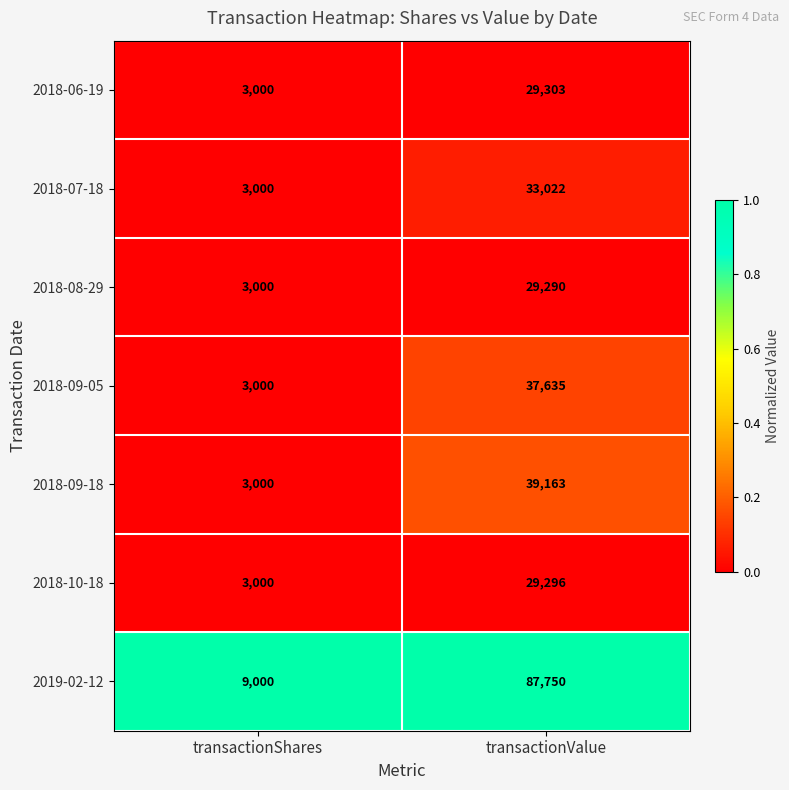

Reading right to left, what are all the values shown in this chart?

2018-06-19: transactionValue=29303	transactionShares=3000
2018-07-18: transactionValue=33022	transactionShares=3000
2018-08-29: transactionValue=29290	transactionShares=3000
2018-09-05: transactionValue=37635	transactionShares=3000
2018-09-18: transactionValue=39163	transactionShares=3000
2018-10-18: transactionValue=29296	transactionShares=3000
2019-02-12: transactionValue=87750	transactionShares=9000